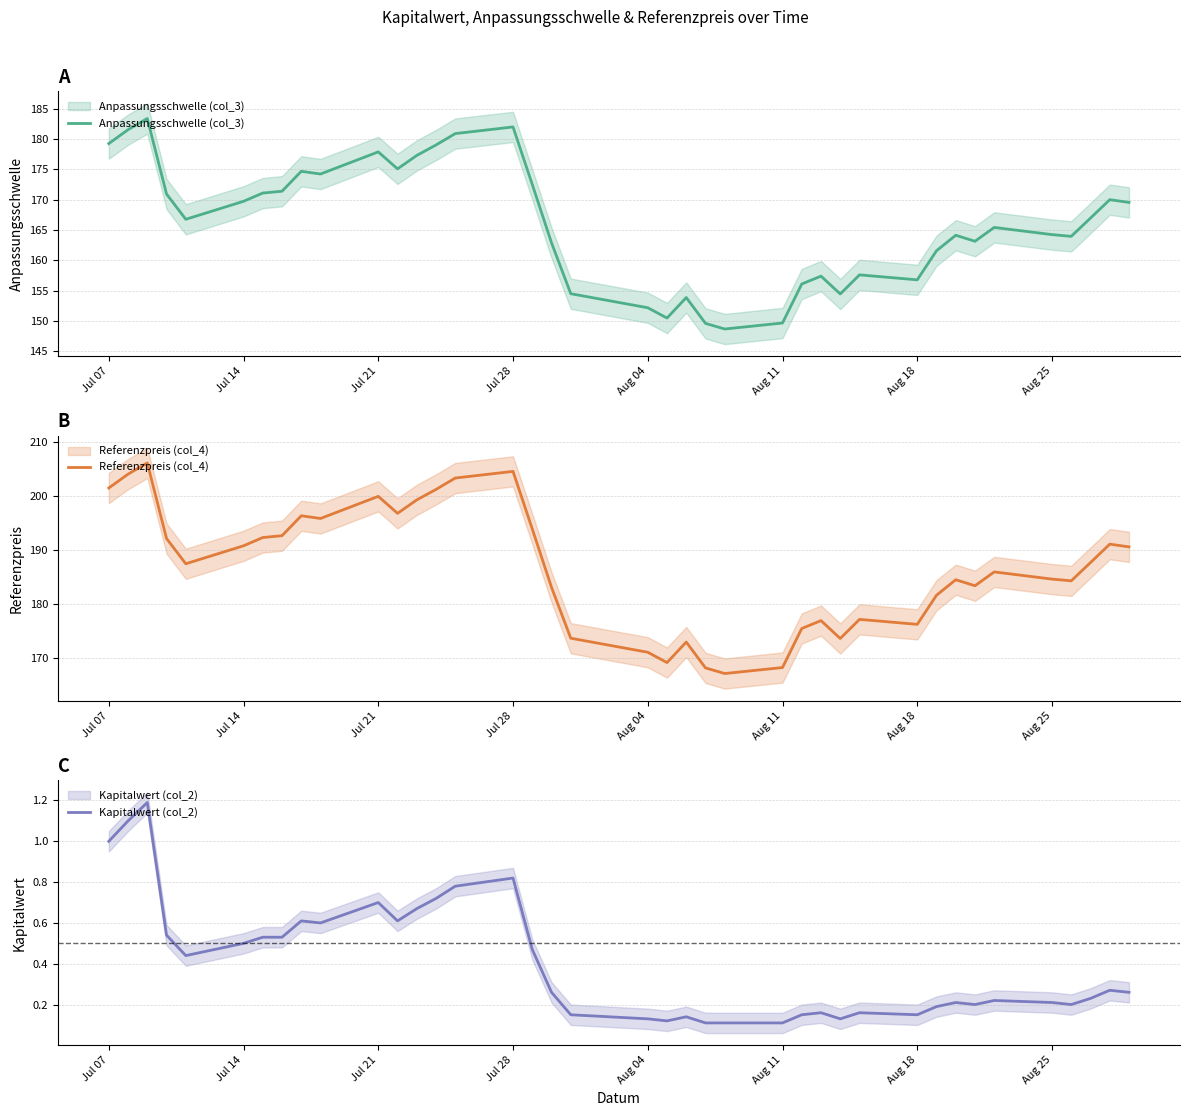

What are all the series names shown in the legend?

Anpassungsschwelle (col_3), Referenzpreis (col_4), Kapitalwert (col_2)